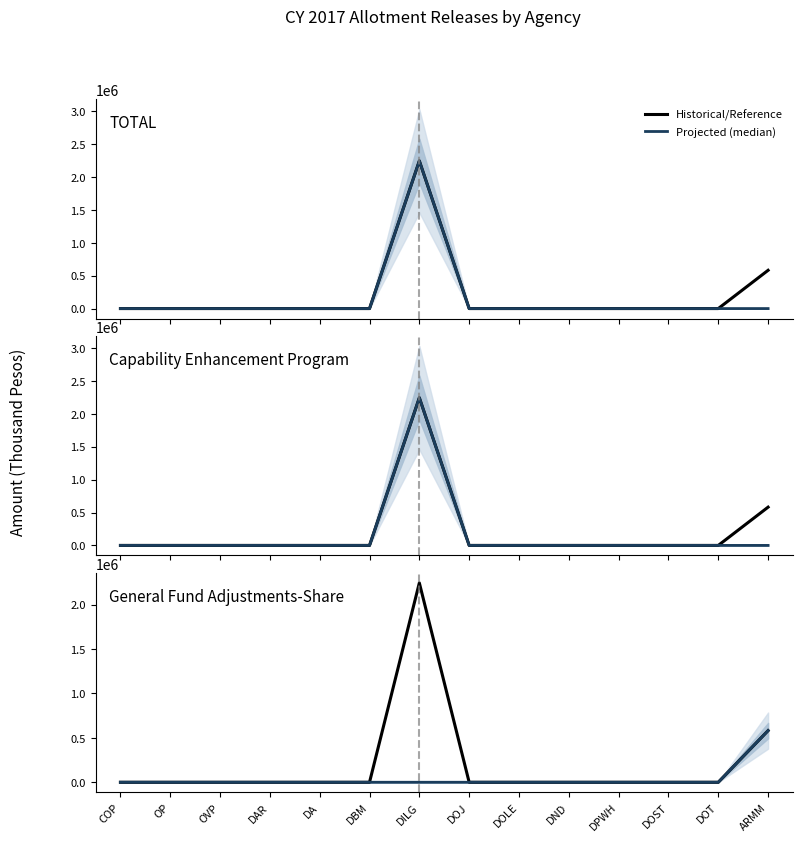

At which category does Historical/Reference reach its first local peak?

DILG